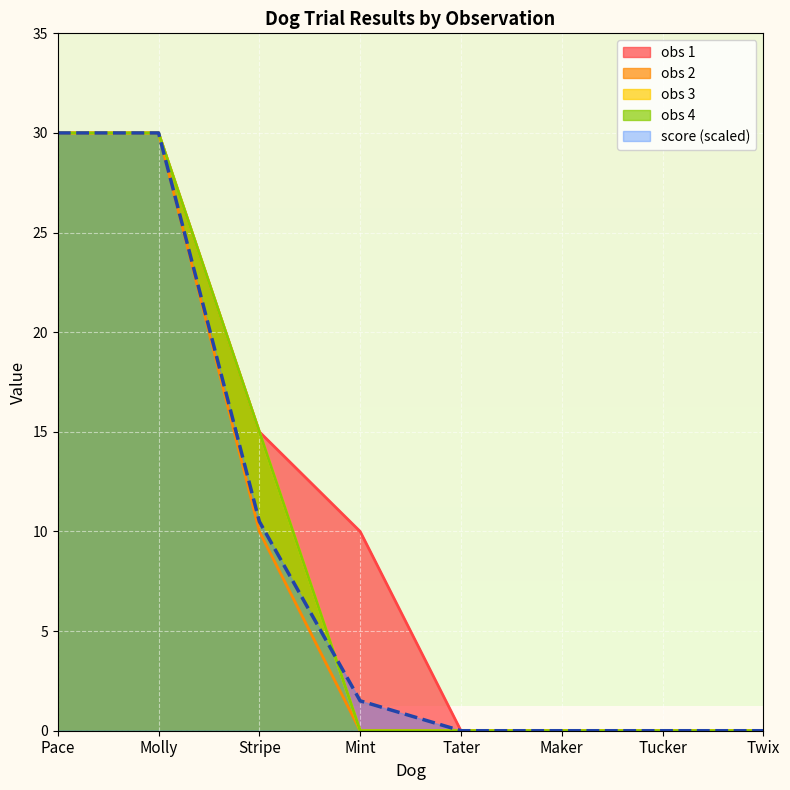

Count the number of data series in this chart.

5